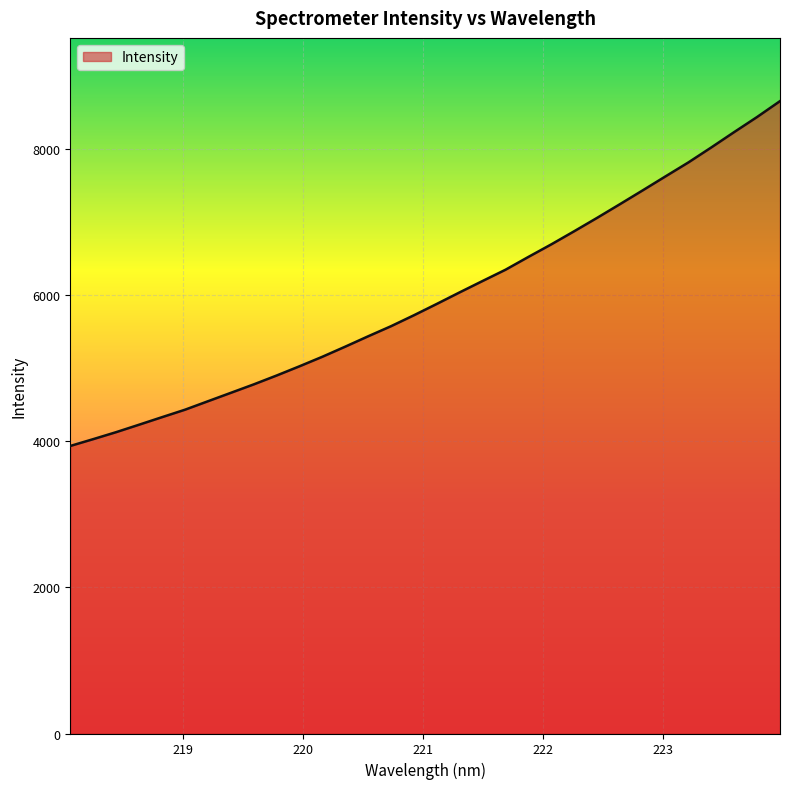

What is the greatest value displayed?

8661.5